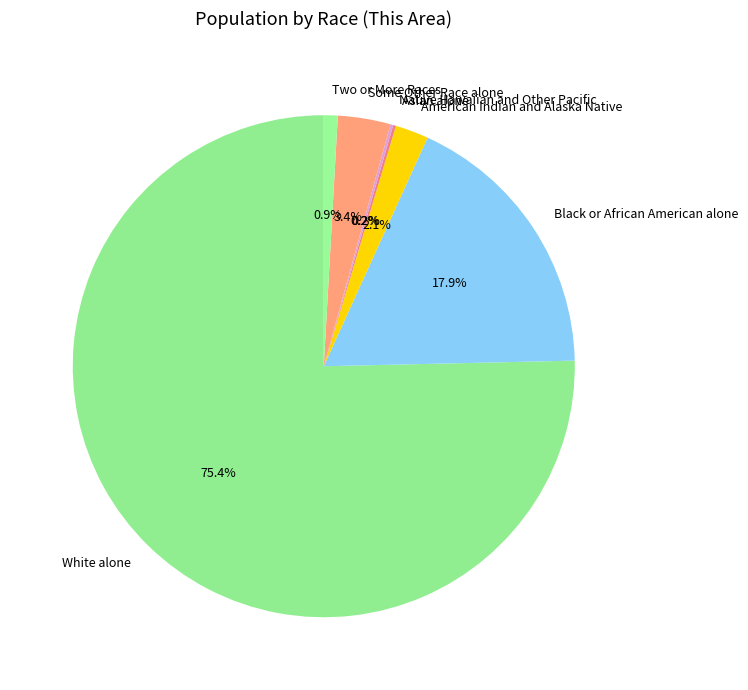

Which has a higher value, White alone or Some Other Race alone?

White alone